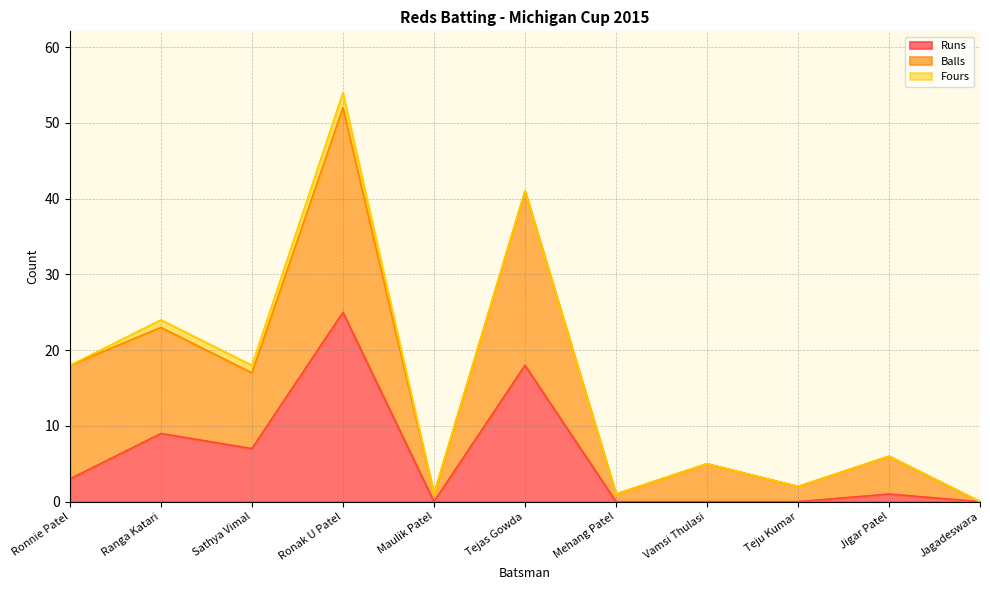

True or false: Balls and Runs intersect in this chart.

False